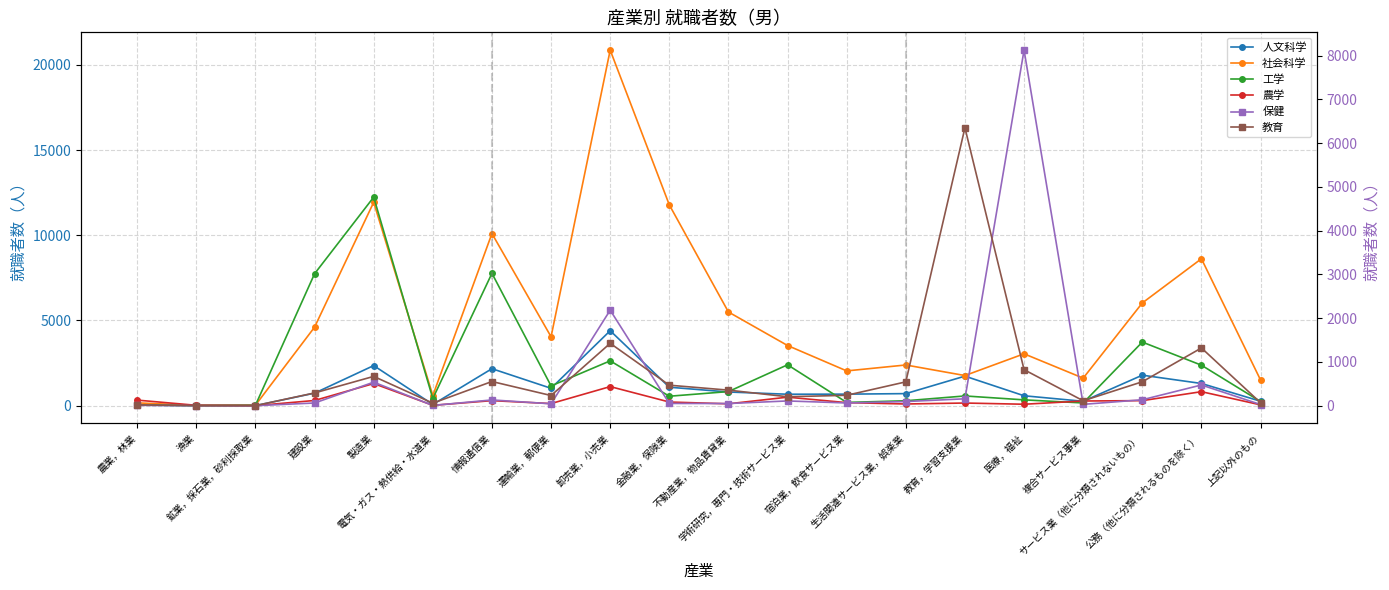

How many data points in 教育 are above 355?

9